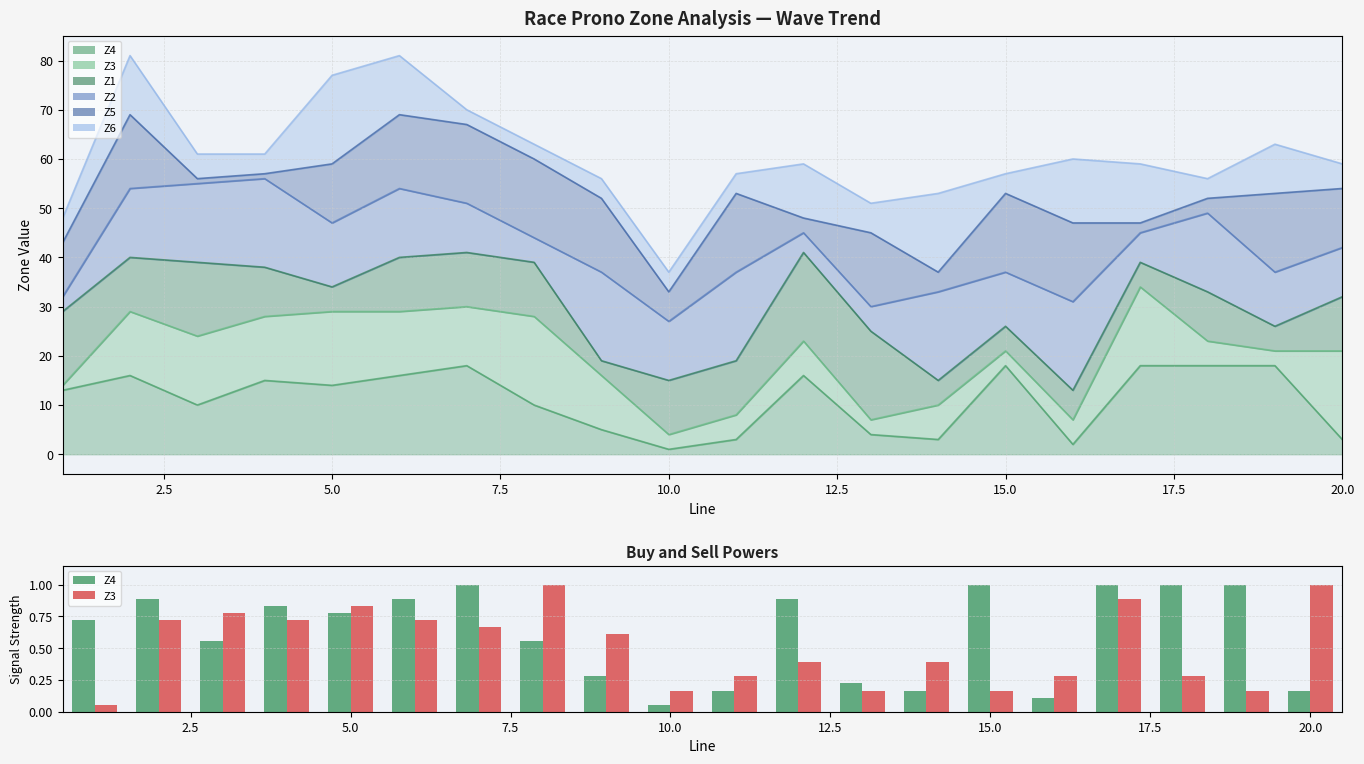

What is the difference between the maximum and minimum values in the Z3 series?

0.9